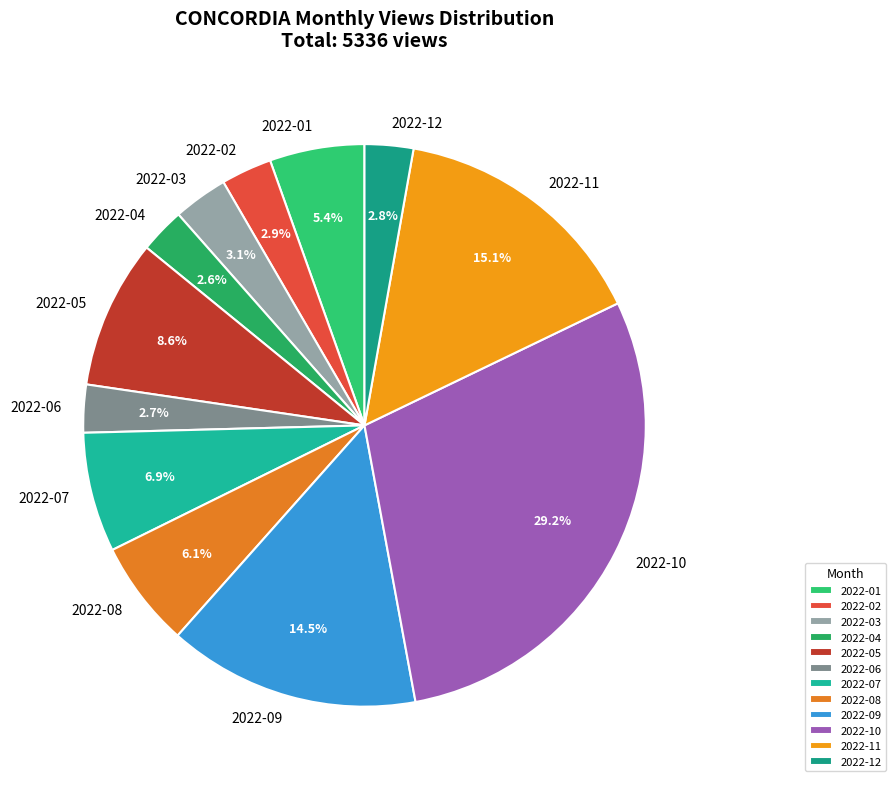

What is the total percentage of 2022-09 and 2022-08?

20.6%